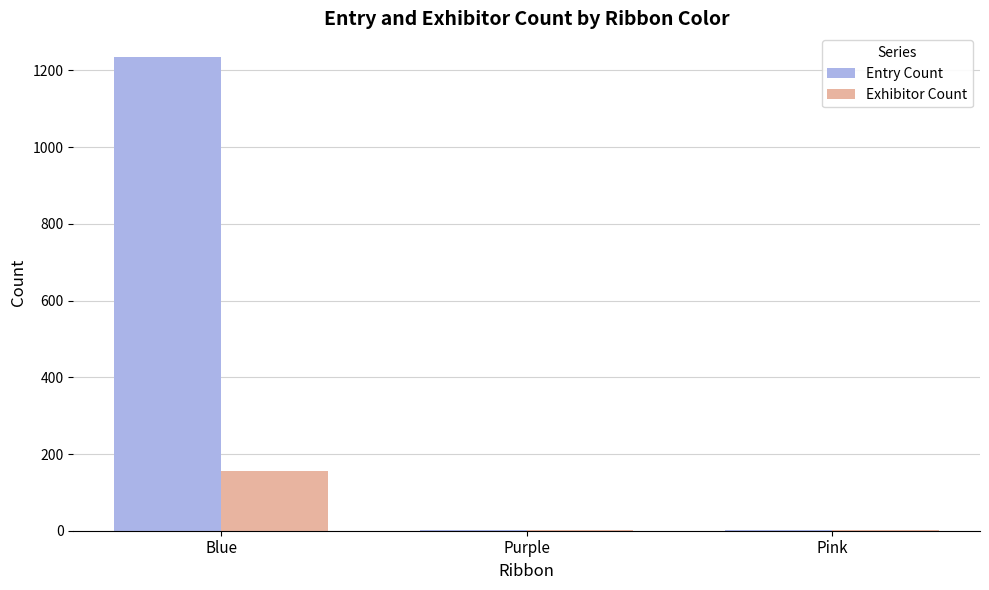

What is the spread (max minus min) of values at Blue?

1079